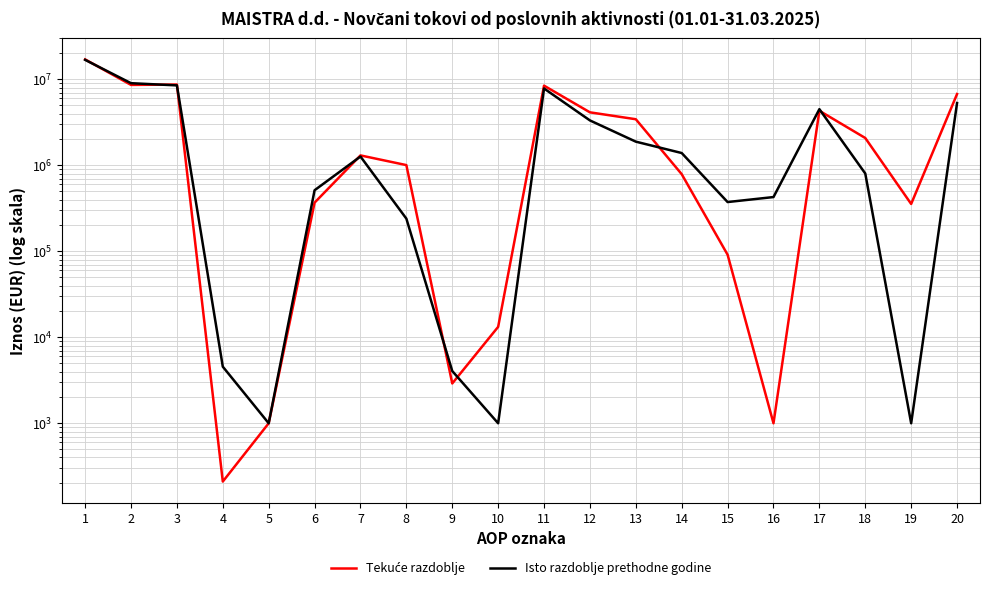

What is the smallest value displayed?

210